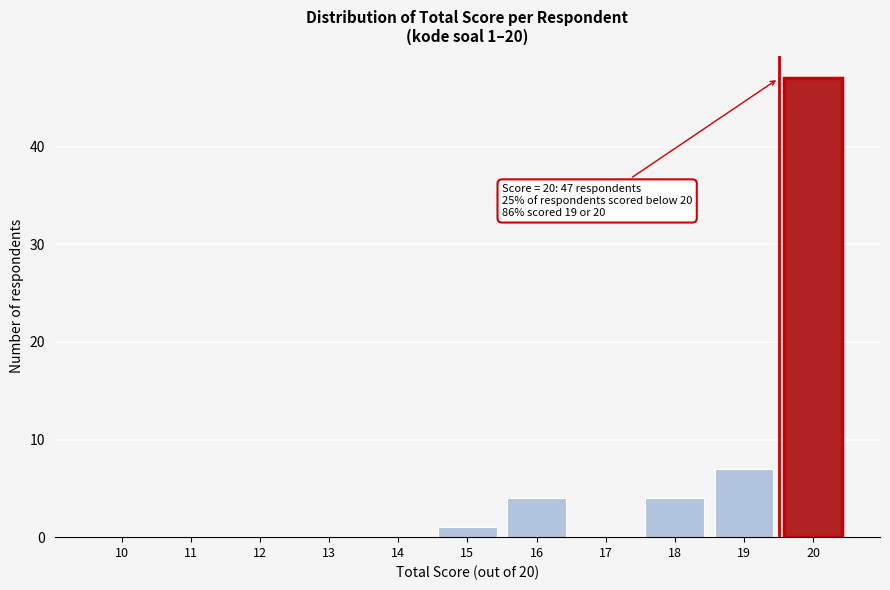

Over which range of the x-axis is the bar tallest?

19.5 to 20.5